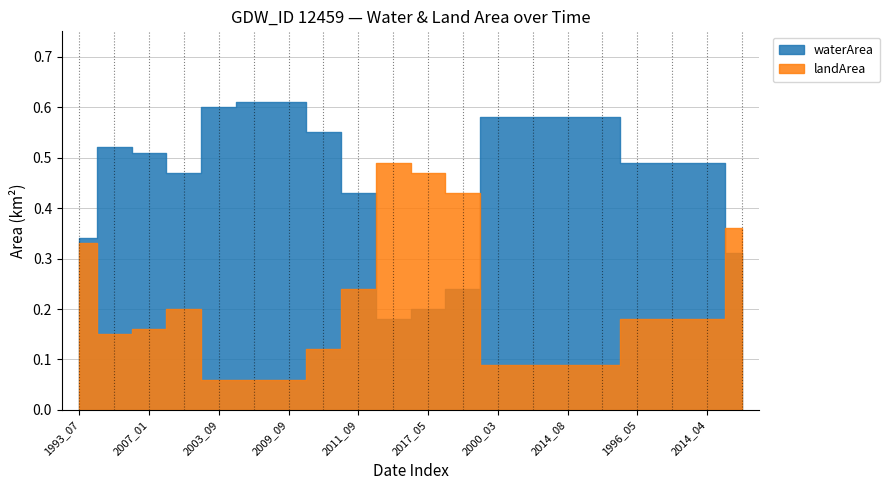

Where is landArea nearest to the value 0?

2003_09